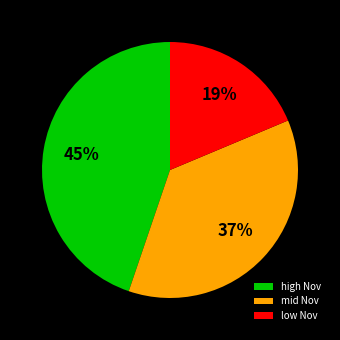

What is the smallest slice in the pie chart?

low Nov